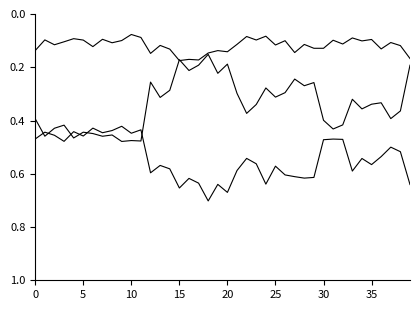

How many lines are shown in the chart?

3